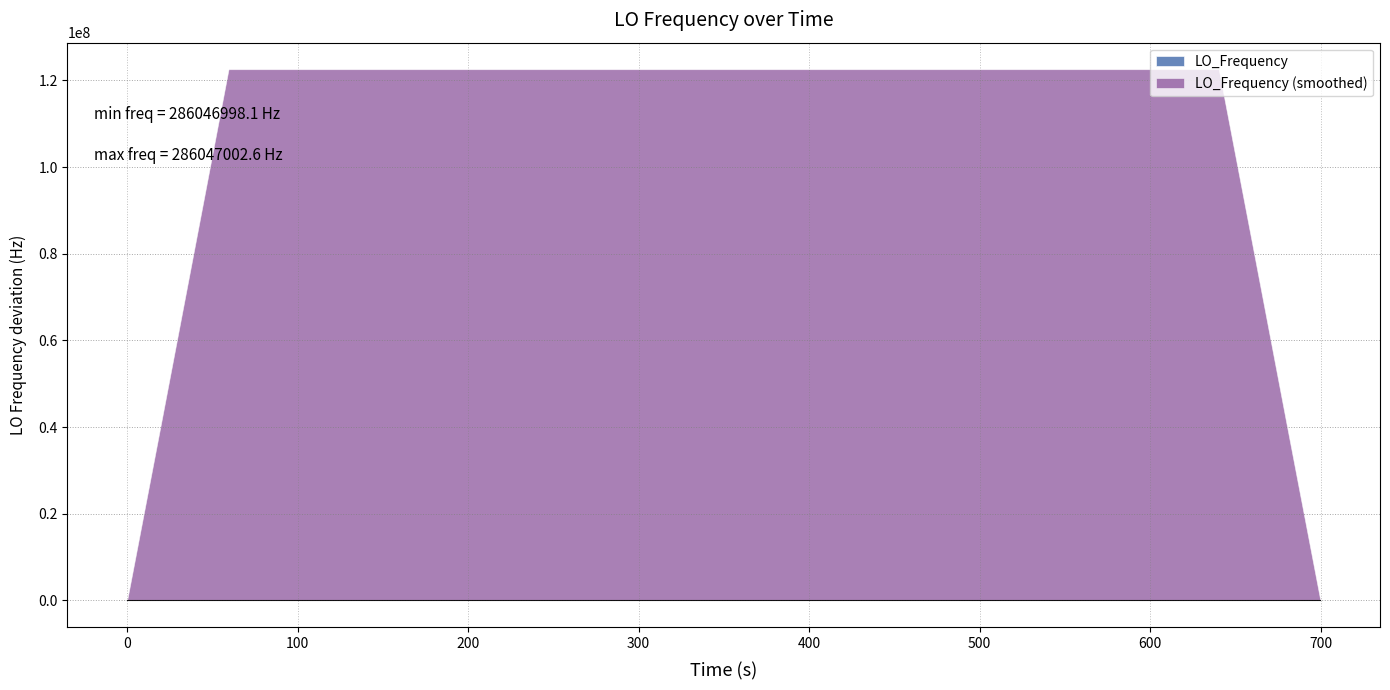

What is the greatest value displayed?

122591573.5